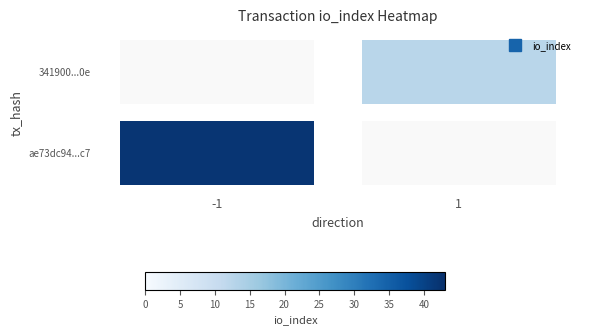

The value of 341900...0e at 1 is 8.3. True or false?

False